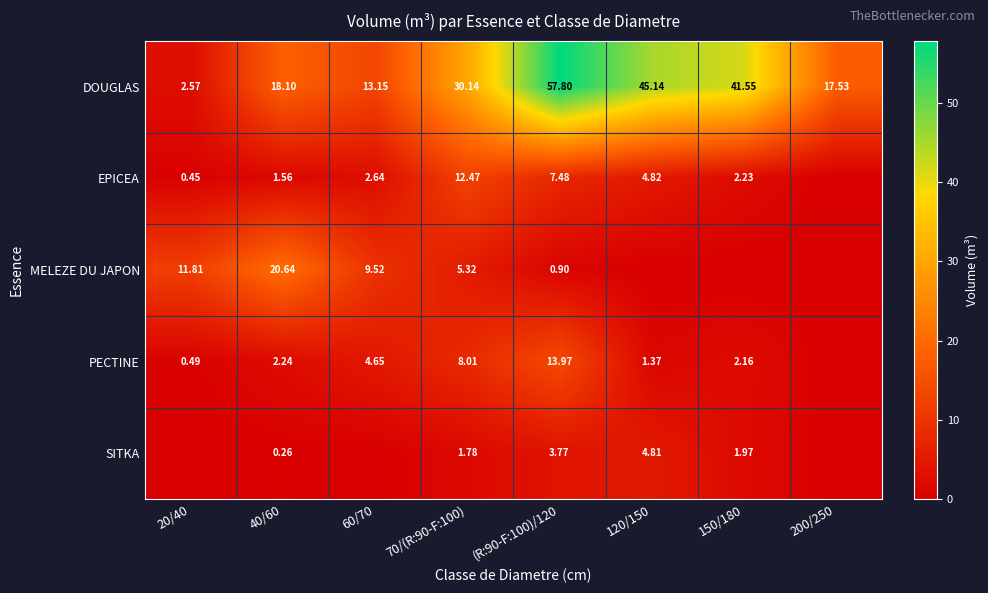

Is the value of EPICEA at 150/180 greater than the value of MELEZE DU JAPON at 20/40?

No